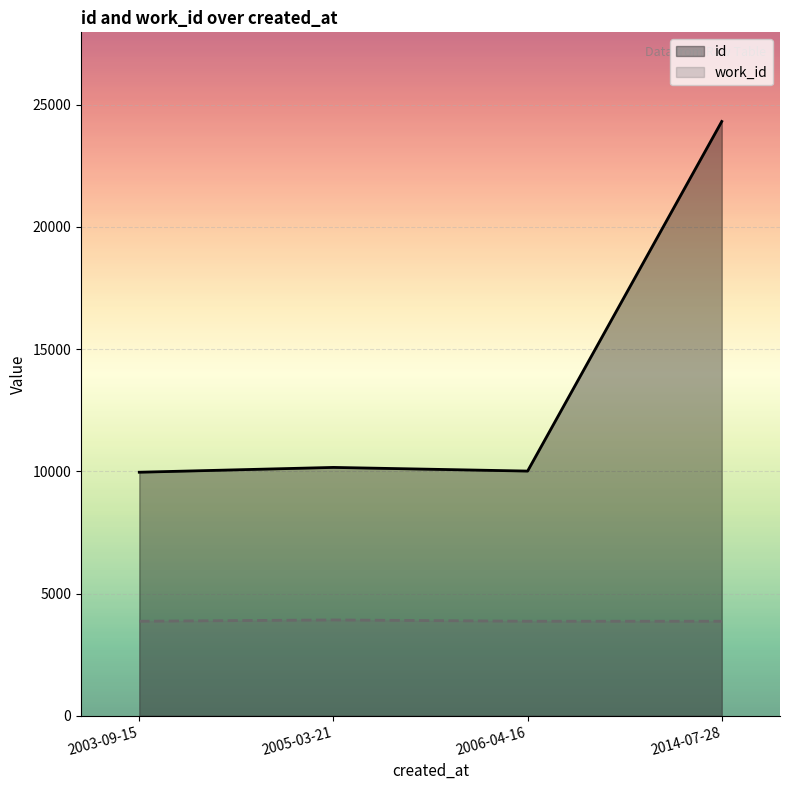

Reading left to right, extract all data points from this chart.

id: 9962	10159	10009	24312
work_id: 3866	3918	3866	3866